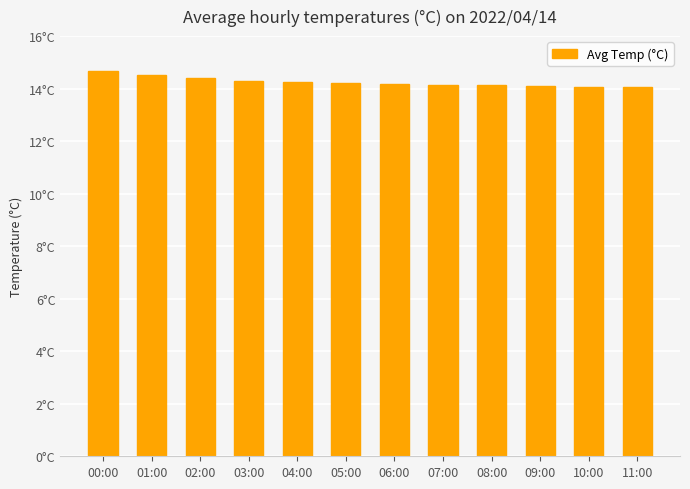

What is the change in value from 04:00 to 08:00?

-0.1